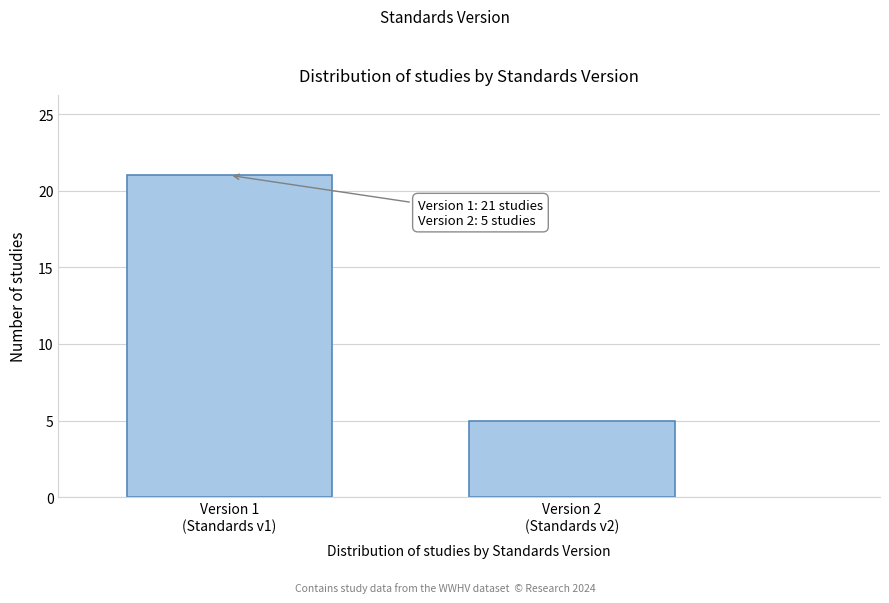

Reading left to right, list all the values displayed in this chart.

21	5